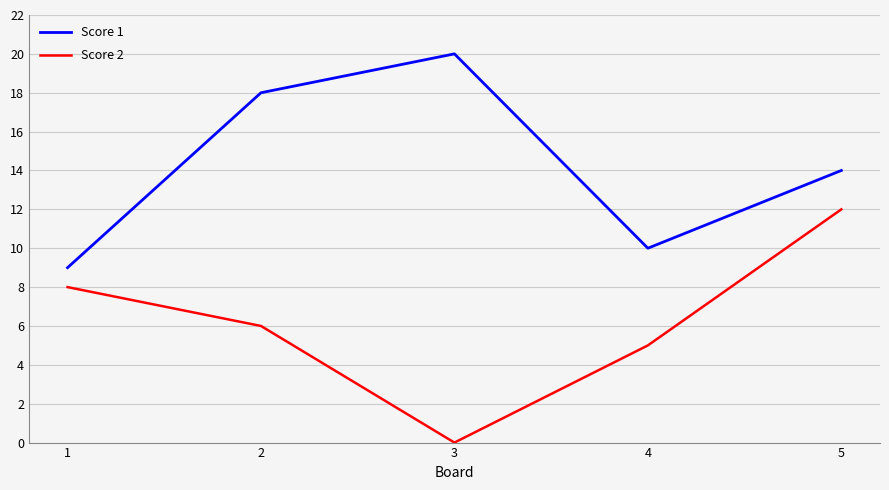

Between 1 and 3, which series saw the biggest shift?

Score 1